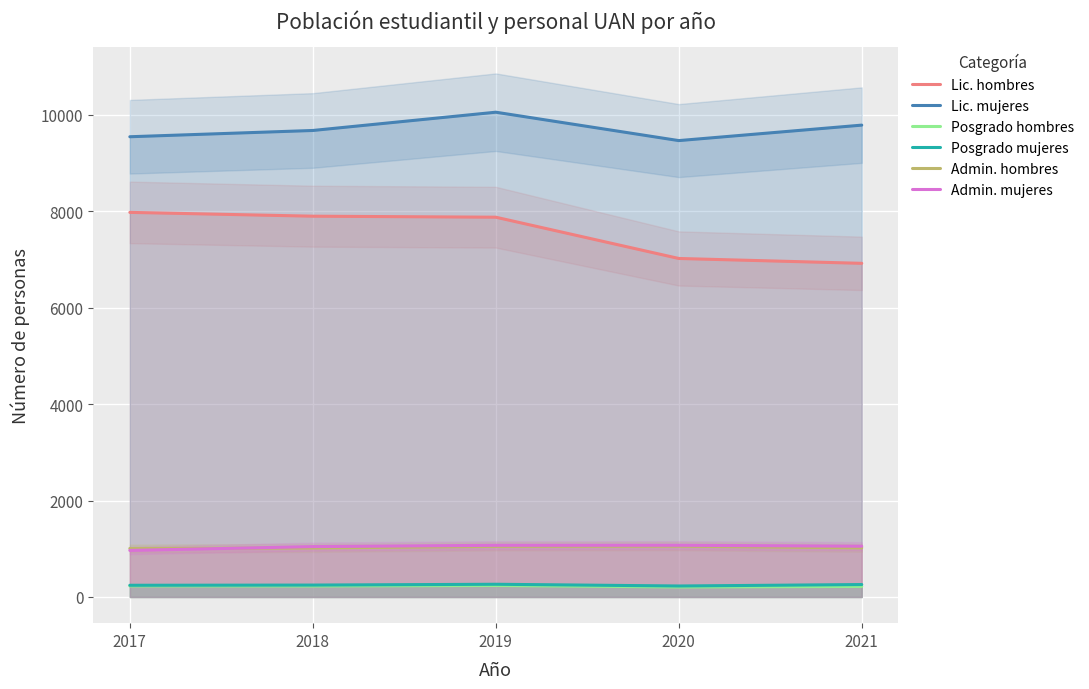

Reading left to right, extract all data points from this chart.

Lic. hombres: 7978	7899	7878	7022	6921
Lic. mujeres: 9547	9677	10056	9467	9788
Posgrado hombres: 230	228	239	208	219
Posgrado mujeres: 243	247	264	228	258
Admin. hombres: 1007	1017	1050	1054	1019
Admin. mujeres: 966	1045	1072	1073	1053